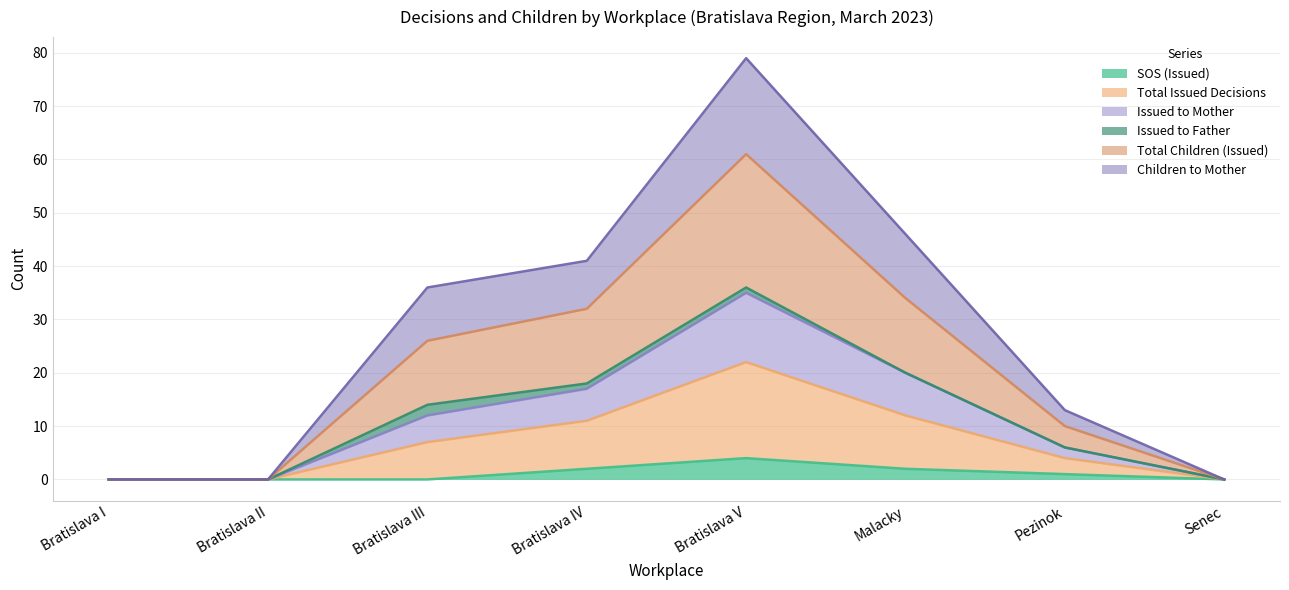

What is the highest value of the SOS (Issued) series?

4